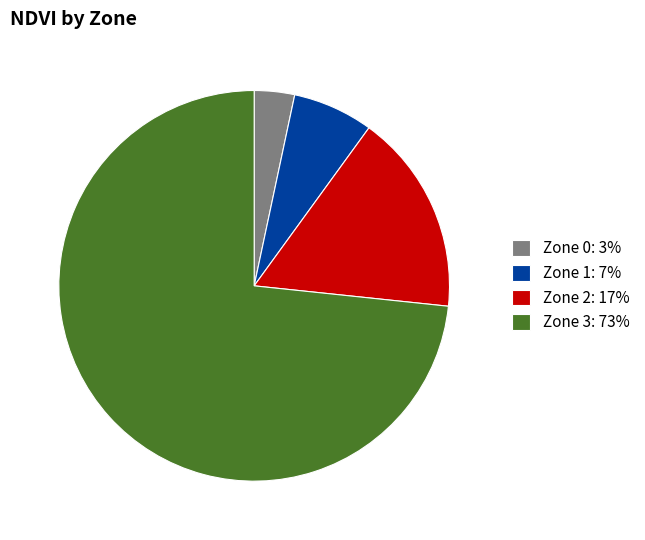

What is the smallest slice in the pie chart?

Zone 0